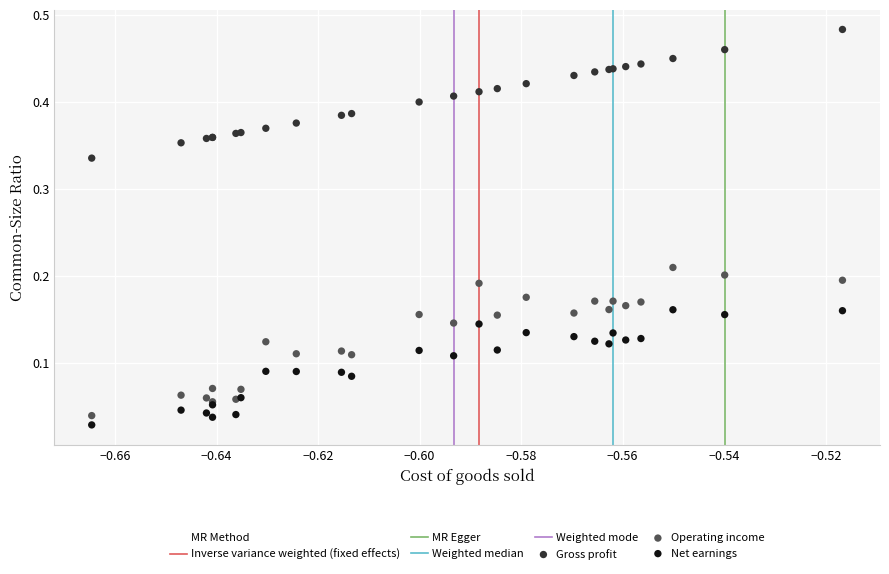

Which series has the widest spread of Y values?

Operating income